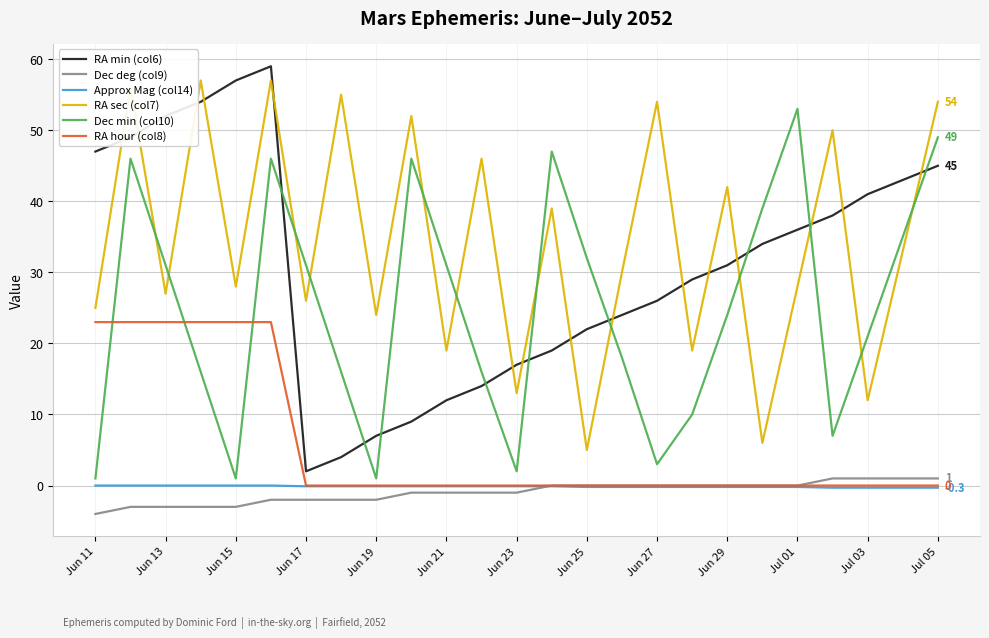

Which series has the largest range (max minus min)?

RA min (col6)